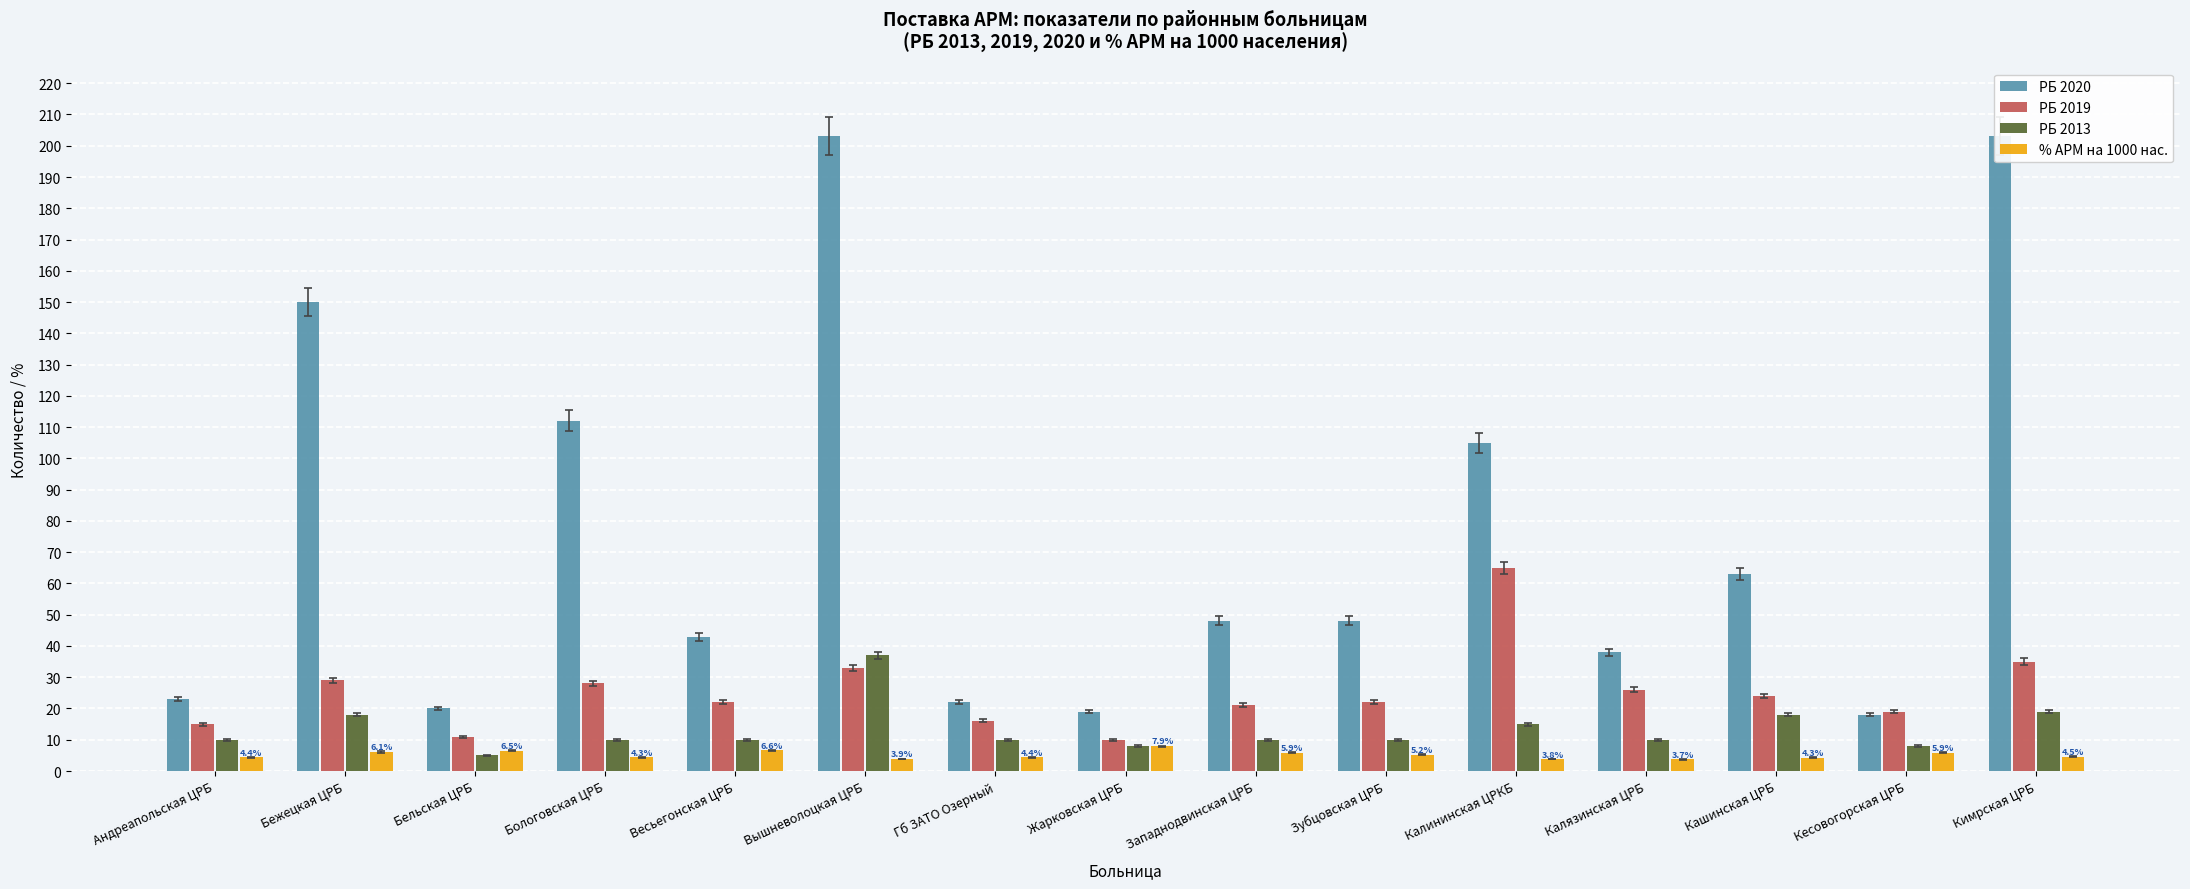

At which category is the sum across all series the highest?

Вышневолоцкая ЦРБ